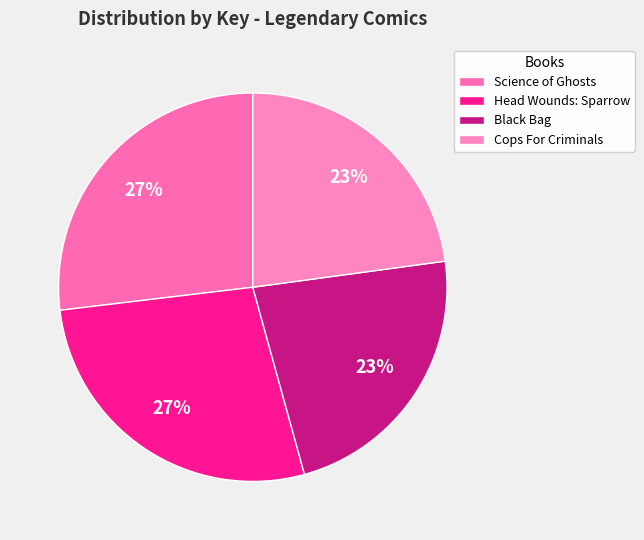

To the nearest percent, what percentage of the pie is Head Wounds: Sparrow?

27%